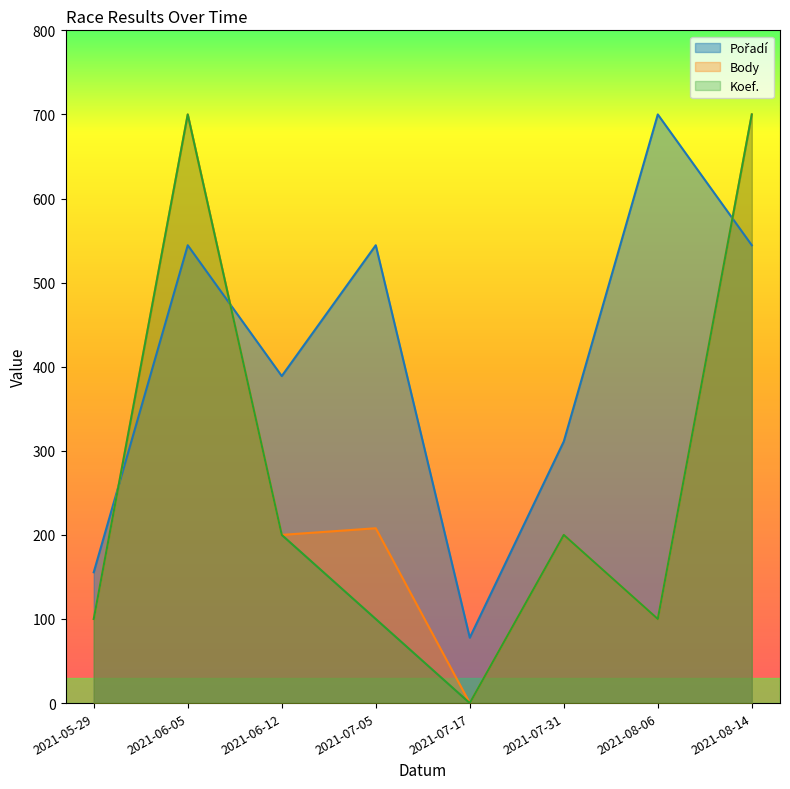

True or false: Koef. has more than 0 interior local peaks.

True